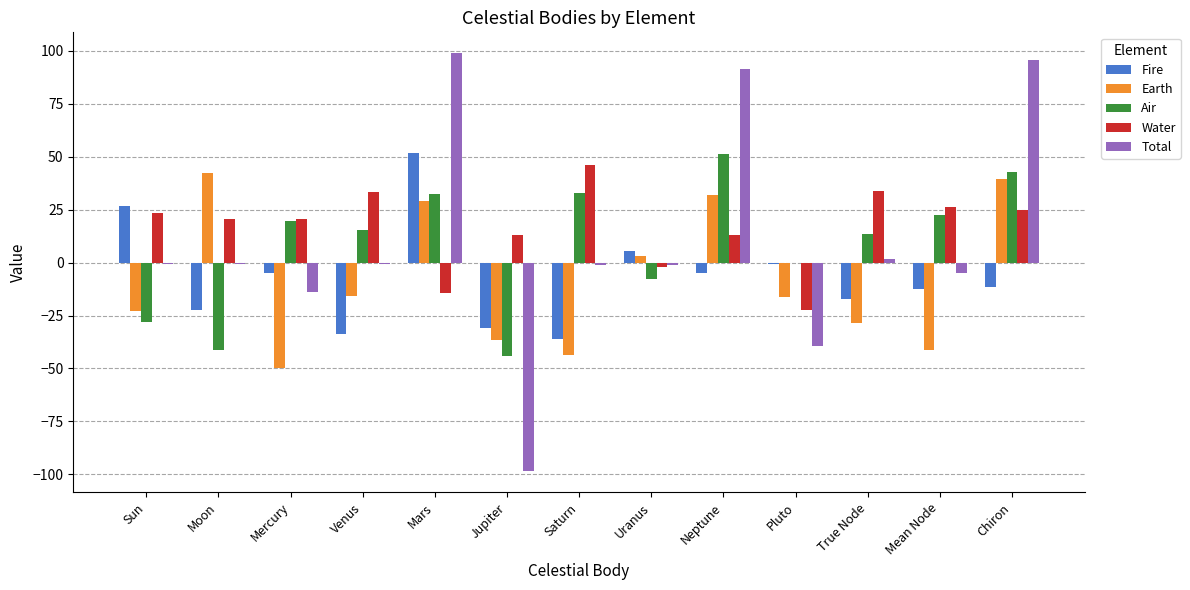

Between Neptune and True Node, which series saw the biggest shift?

Total